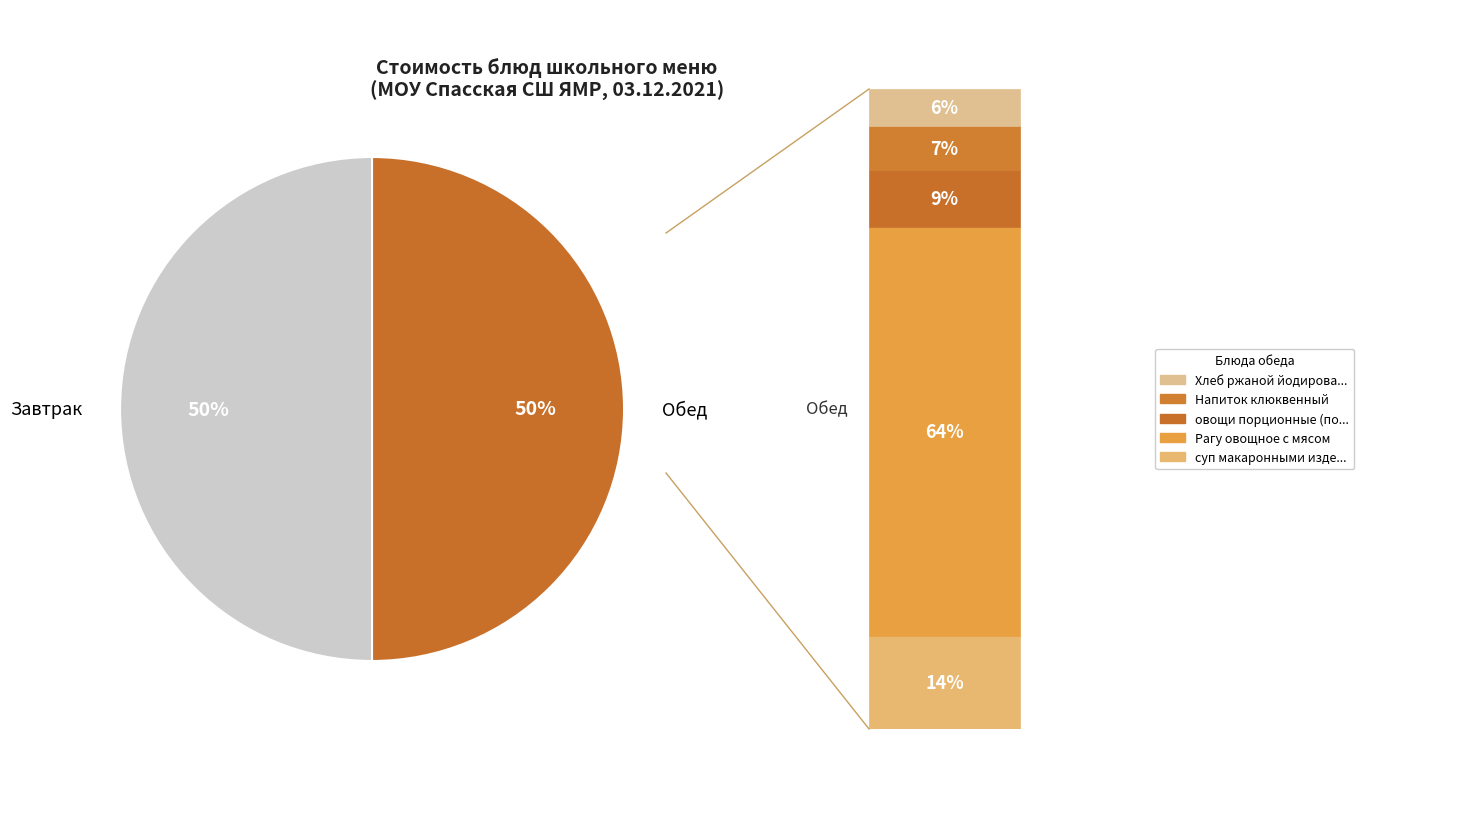

What is the ratio of the value at Обед to the value at Завтрак?

1.0